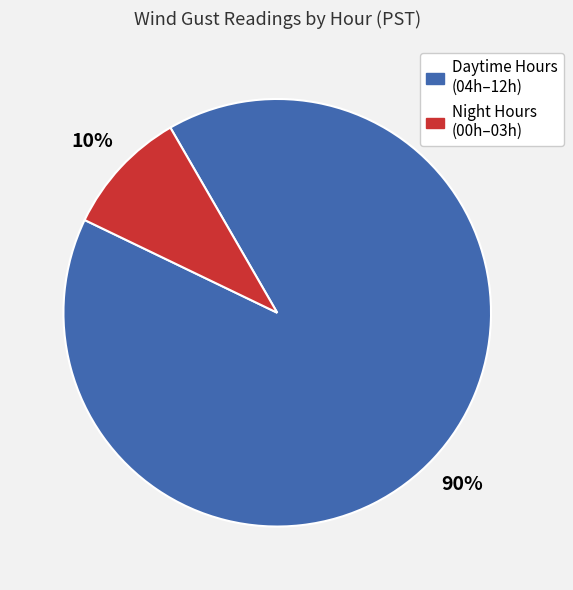

What is the largest slice in the pie chart?

Daytime Hours (04h–12h)